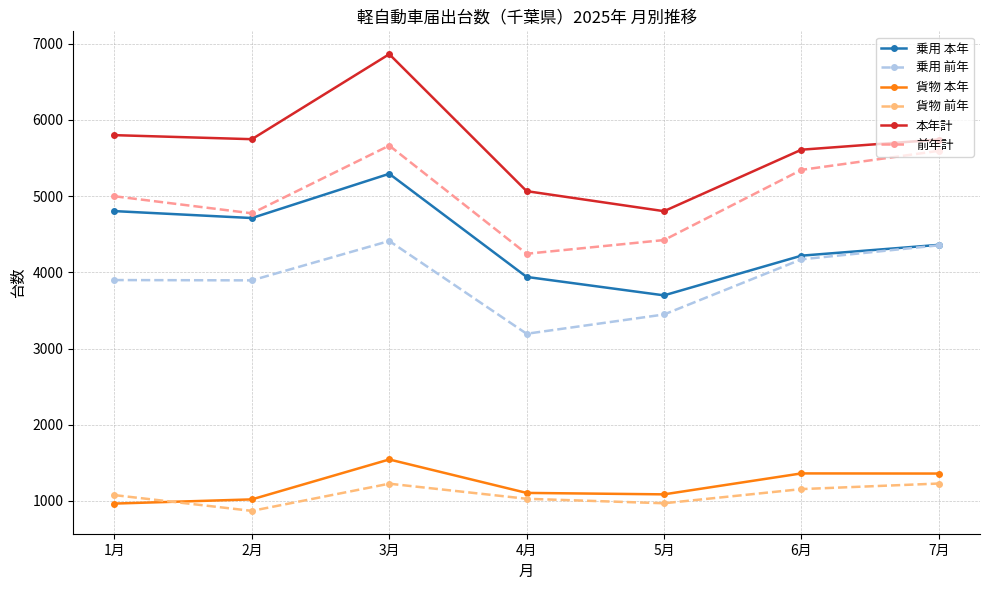

What position from the left is 7月?

7